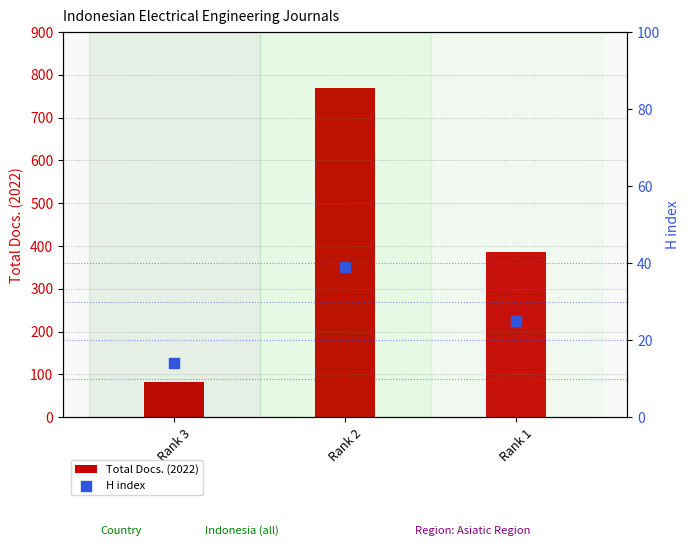

What are all the series names shown in the legend?

Total Docs. (2022), H index